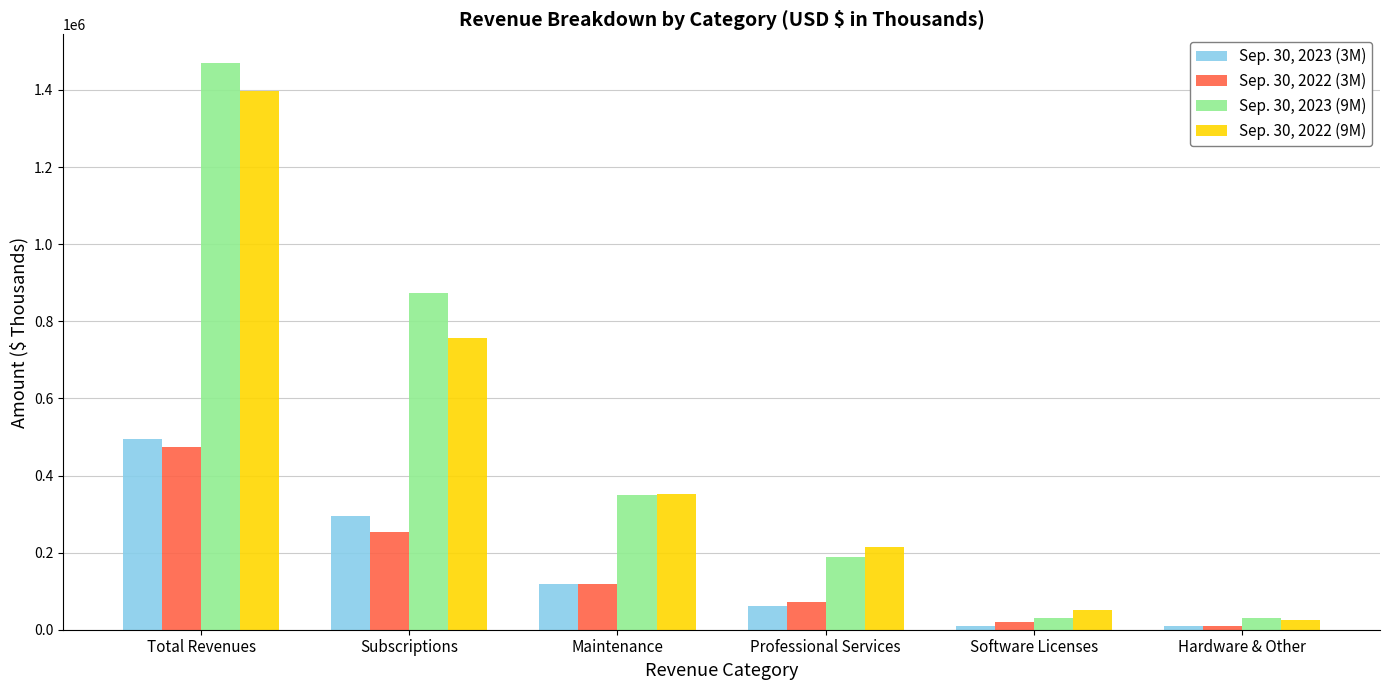

Read the Sep. 30, 2022 (3M) value at Software Licenses.

20269